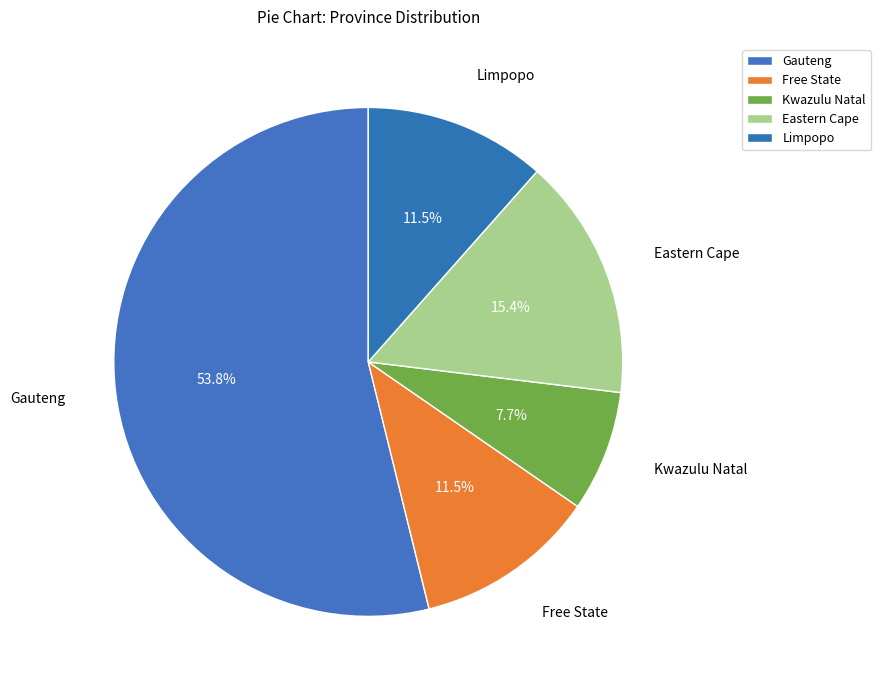

What is the change in value from Gauteng to Eastern Cape?

-10